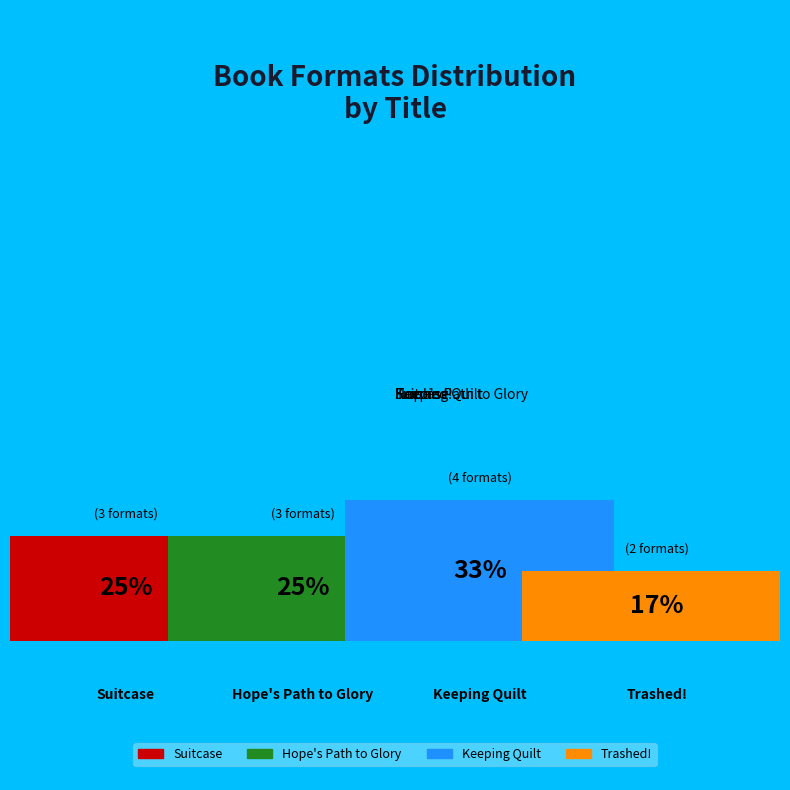

True or false: Suitcase accounts for 25% of the total.

True